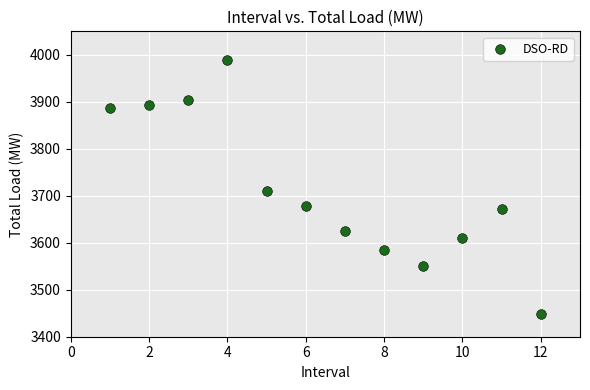

What is the average Y value?

3713